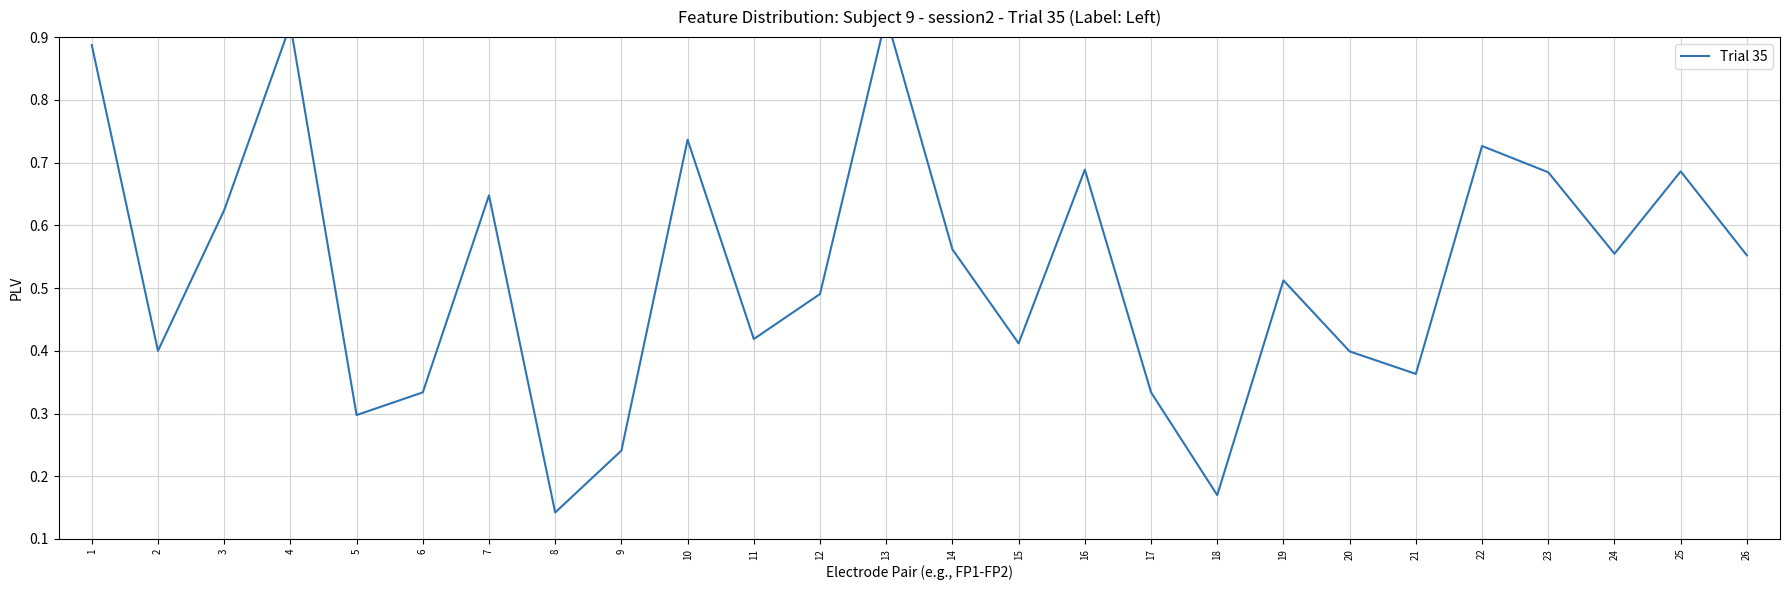

Count the number of categories in the chart.

26